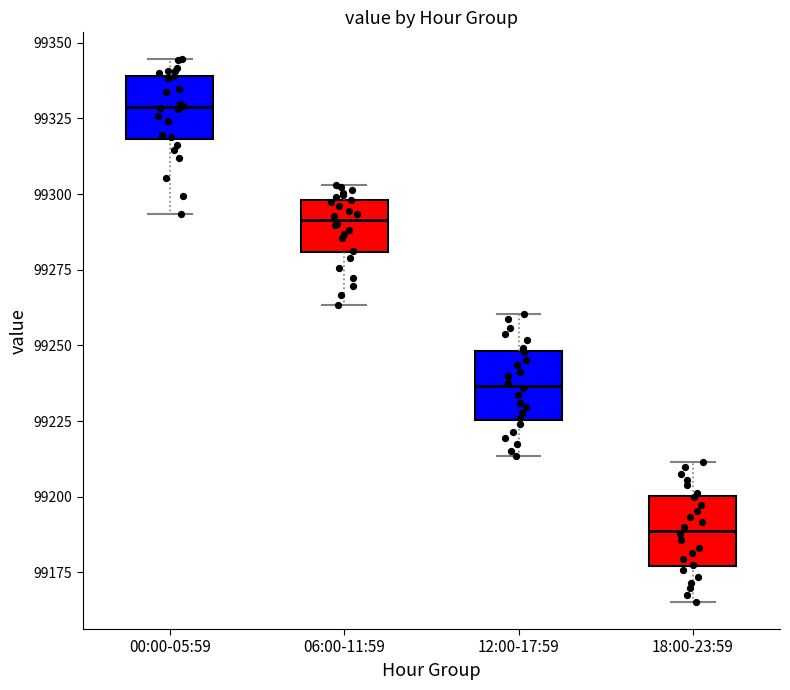

Which box has the highest median line?

00:00-05:59